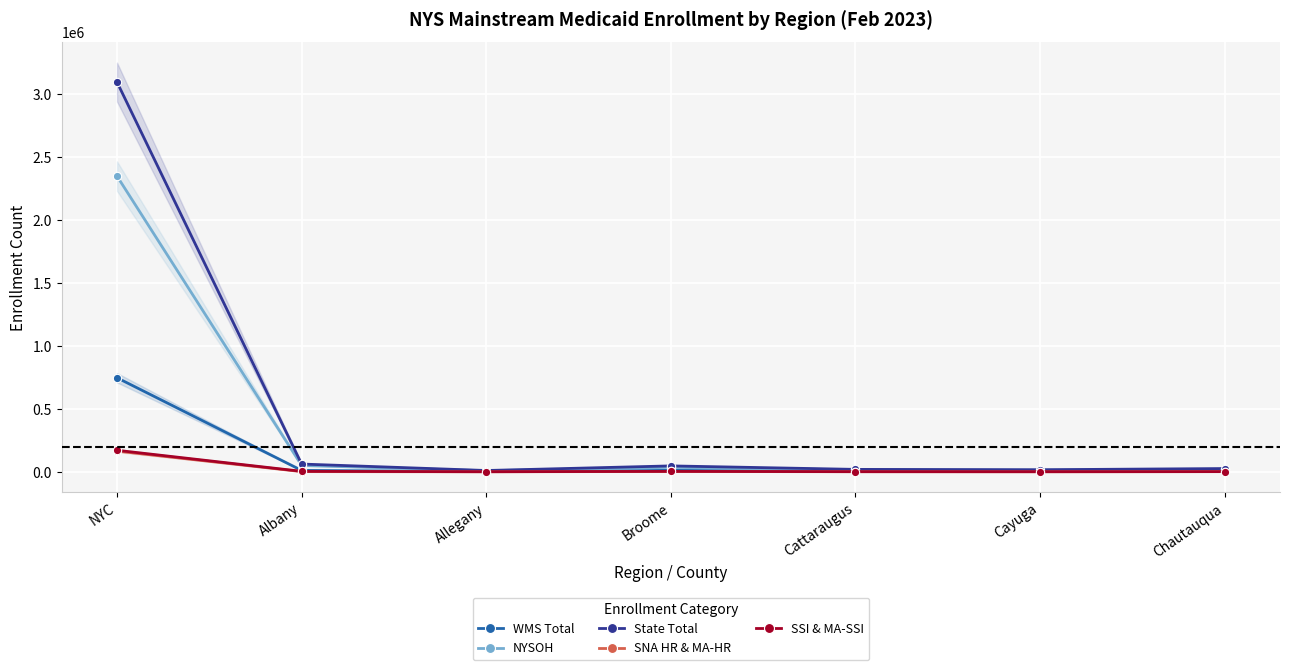

List the labels in order of SSI & MA-SSI value, smallest first.

Allegany, Cayuga, Cattaraugus, Chautauqua, Broome, Albany, NYC